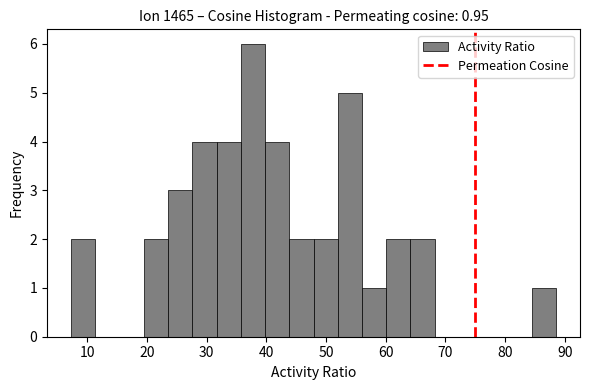

What is the height of the bar covering 52 to 56 on the x-axis? Neither the bar edges nor the heights are printed on the chart, so give them approximately, as read against the axes.

5